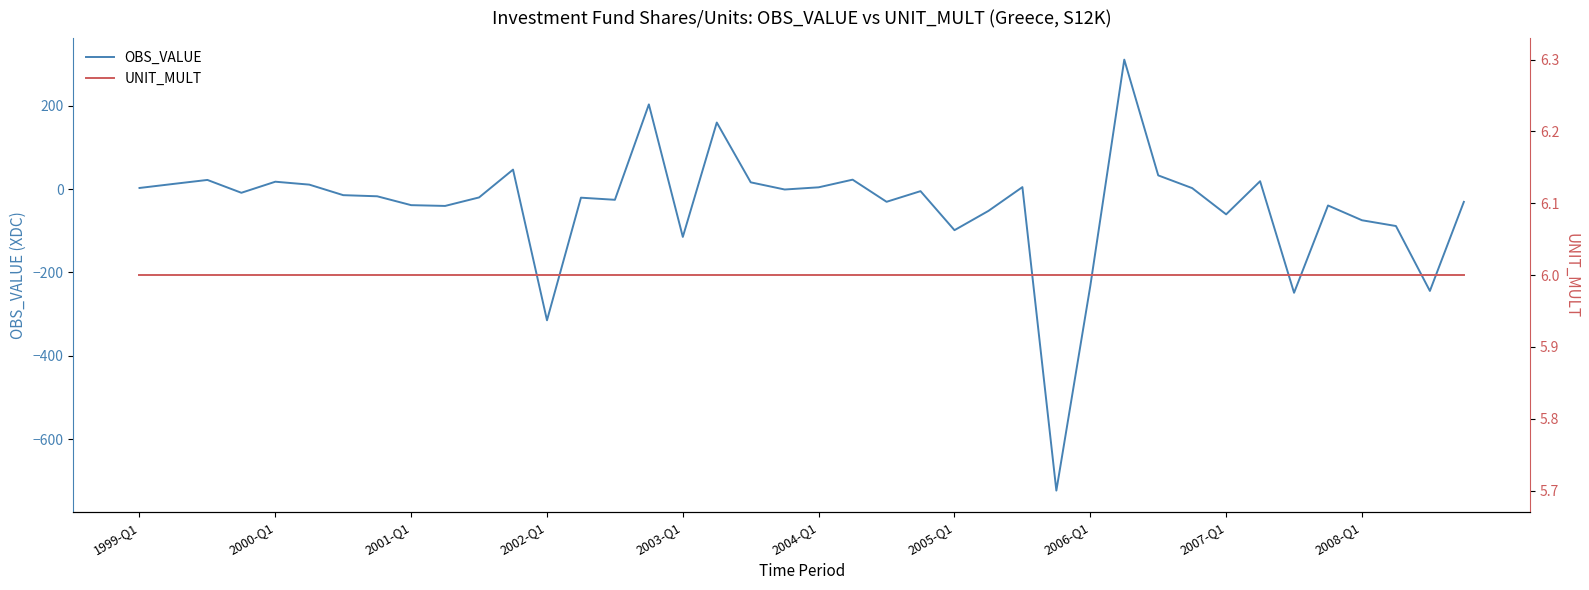

True or false: UNIT_MULT has more than 2 interior local peaks.

False